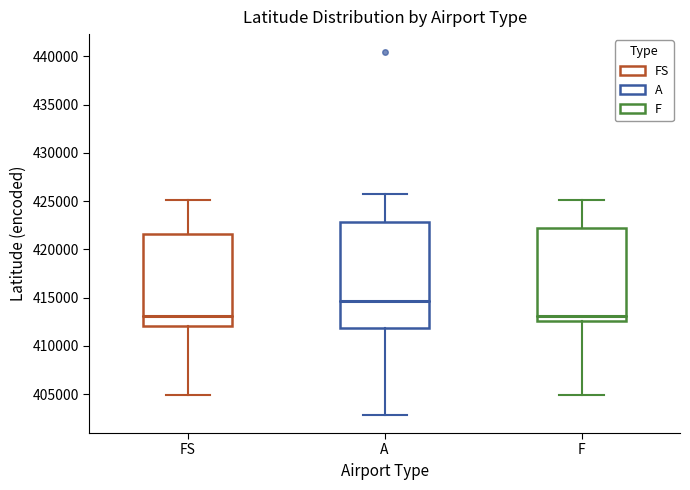

Reading left to right, transcribe this box plot: for each box, give where its median line is, the range the box spans, and where its two whiskers end, as read against the y-axis. The values are not printed on the chart, so give them approximately, as read against the axis.

FS: median 413000, box 412000 to 421500, whiskers 405000 to 425000
A: median 414500, box 412000 to 423000, whiskers 403000 to 425500
F: median 413000, box 412500 to 422000, whiskers 405000 to 425000